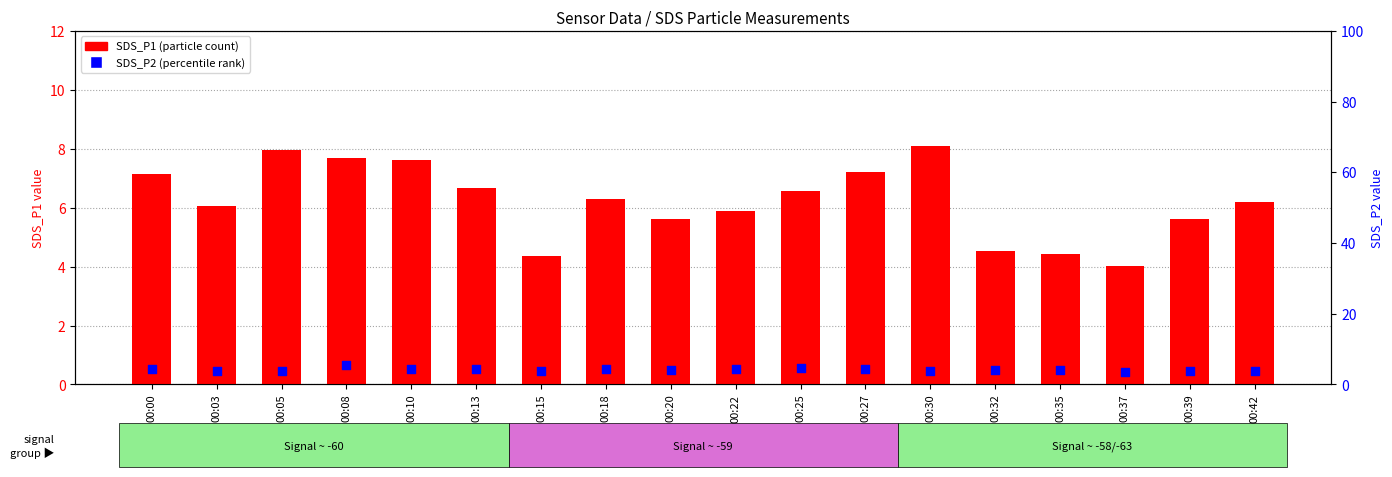

Which series contains the highest Y value?

SDS_P1 (particle count)